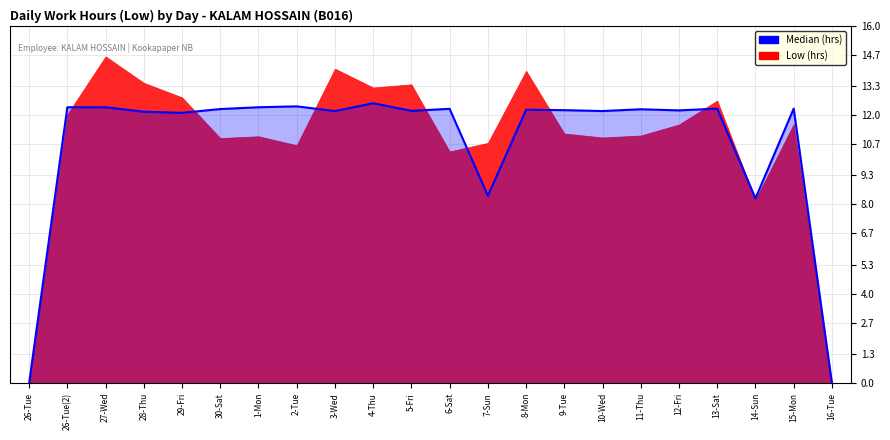

Reading left to right, extract all data points from this chart.

0.0	12.3	12.3	12.2	12.1	12.3	12.3	12.4	12.2	12.5	12.2	12.3	8.4	12.2	12.2	12.2	12.3	12.2	12.3	8.3	12.3	0.0